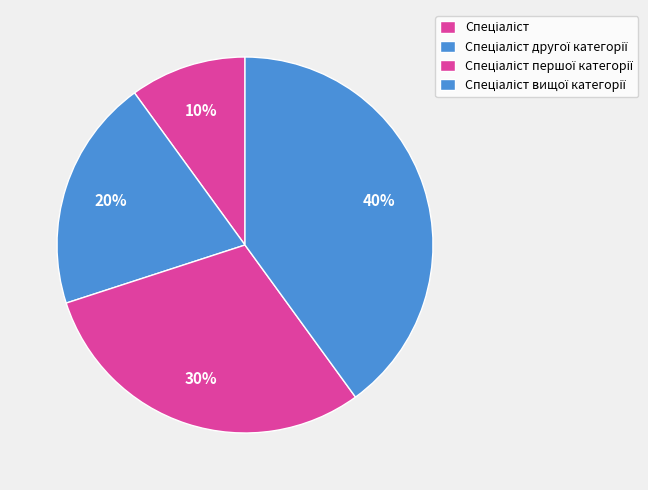

How many slices are in this pie chart?

4